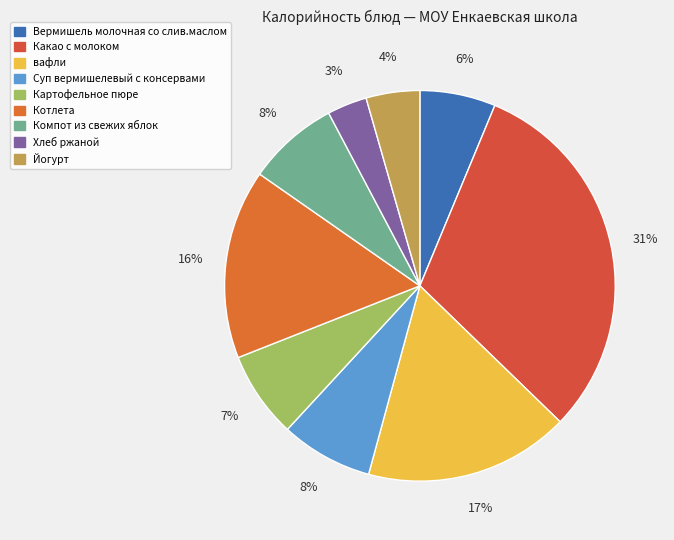

Is it true that Какао с молоком is 31% of the pie?

True